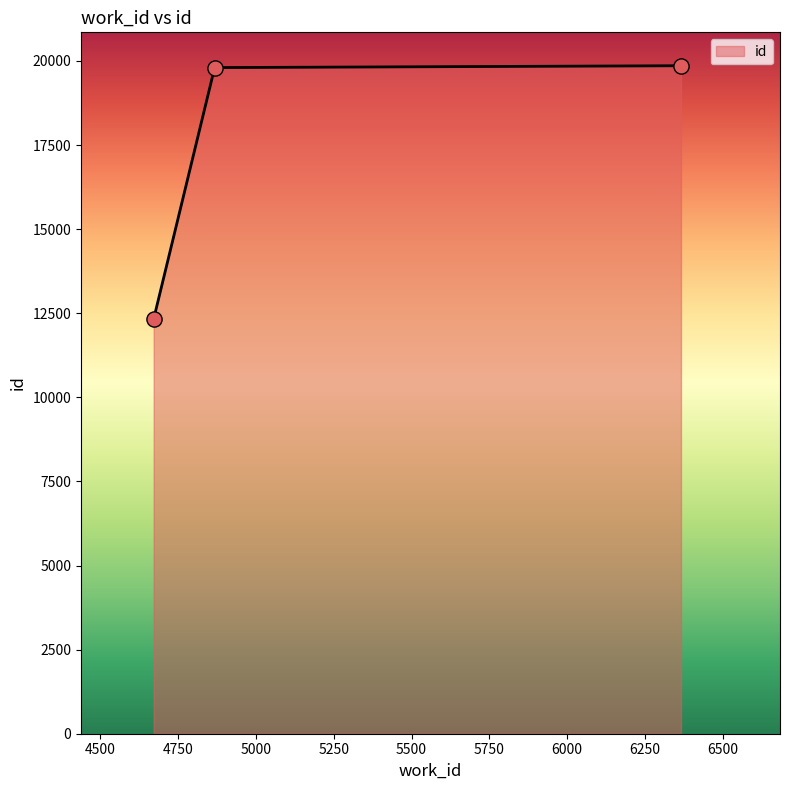

What is the average value?

17331